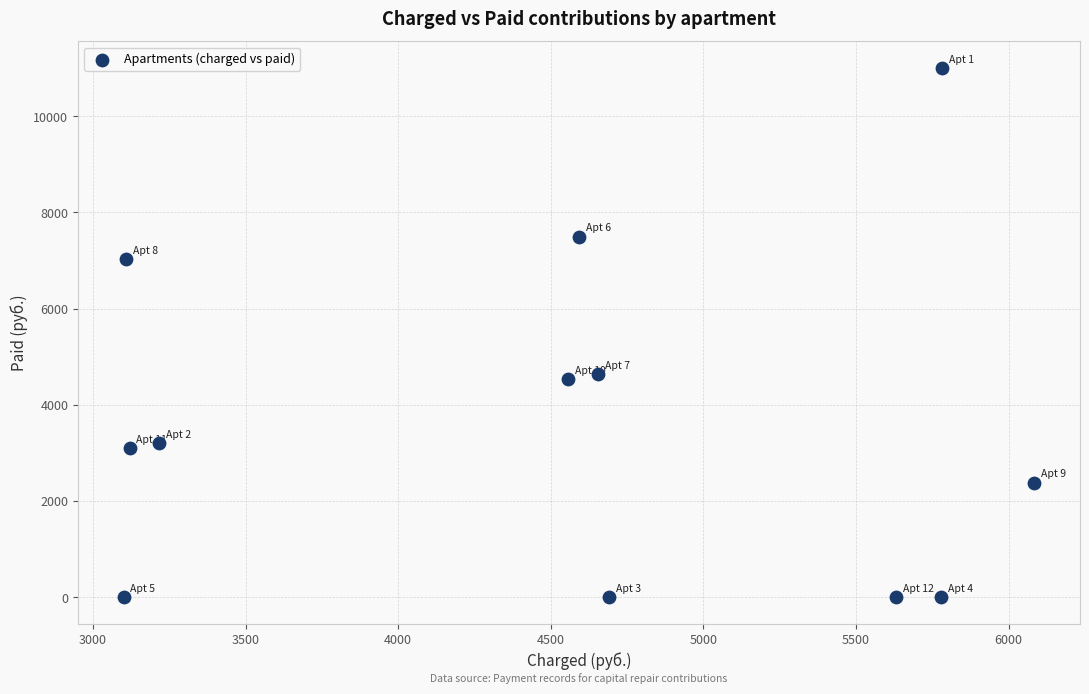

What is the average X value?

4526.6